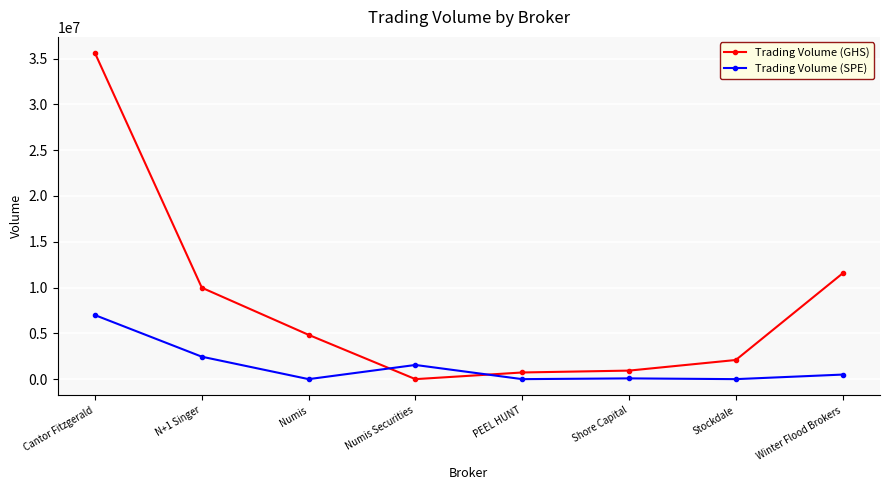

Which series has the largest total across all categories?

Trading Volume (GHS)